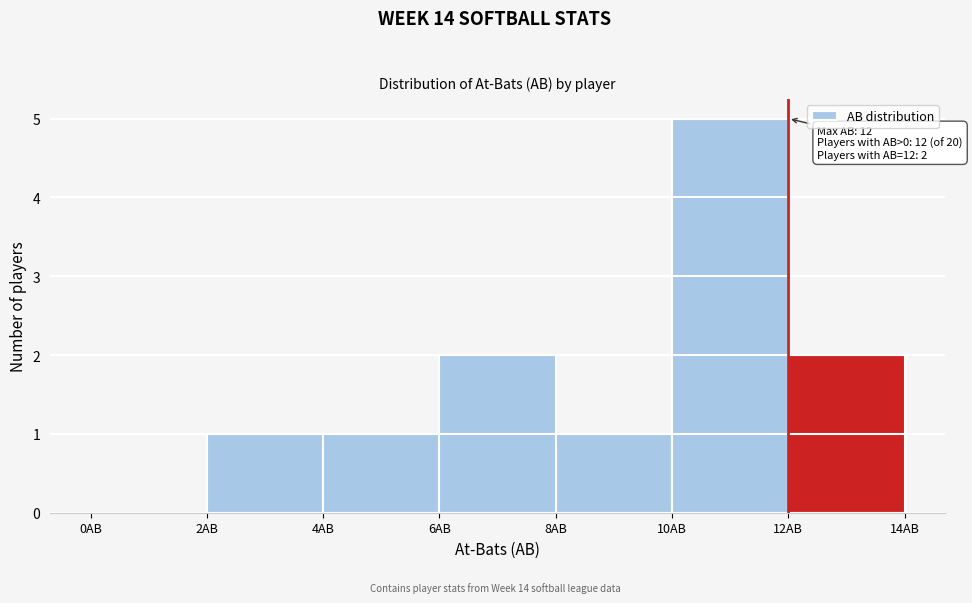

Over which range of the x-axis is the bar tallest?

10 to 12